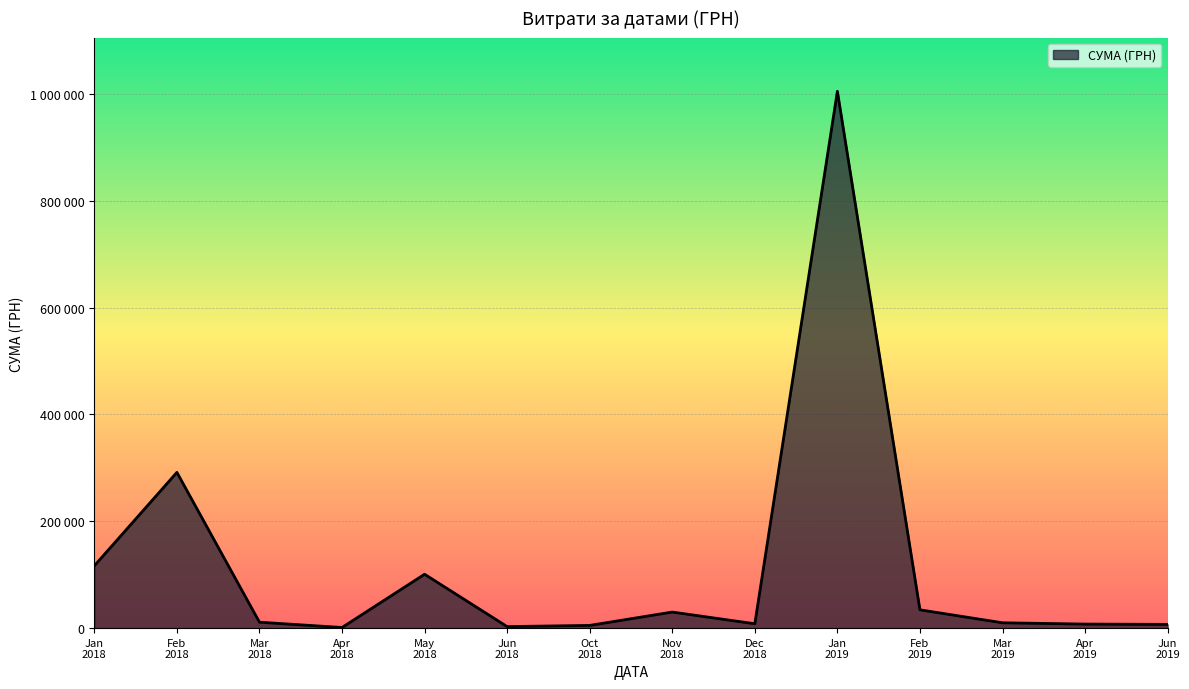

Is this an area chart (filled region under the line)?

Yes